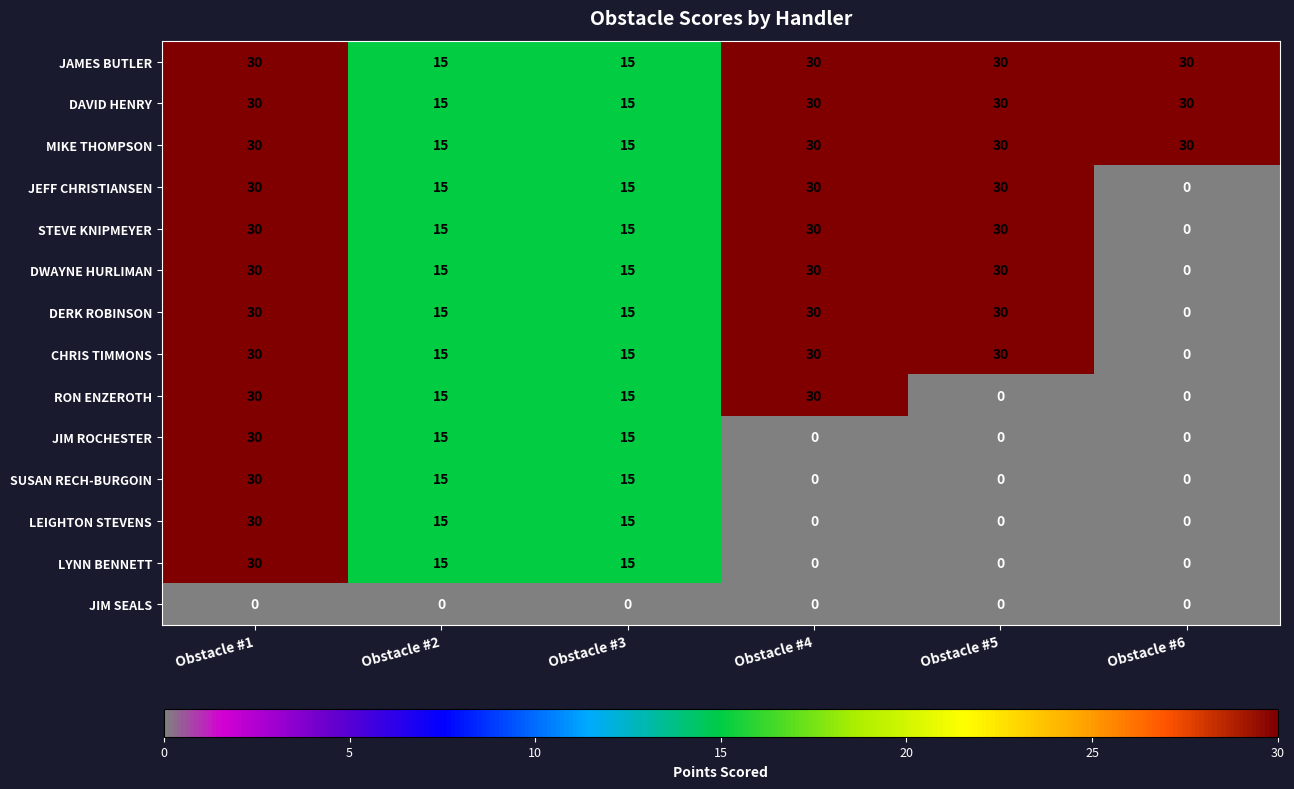

Is the value of RON ENZEROTH at Obstacle #3 greater than the value of JIM SEALS at Obstacle #6?

Yes